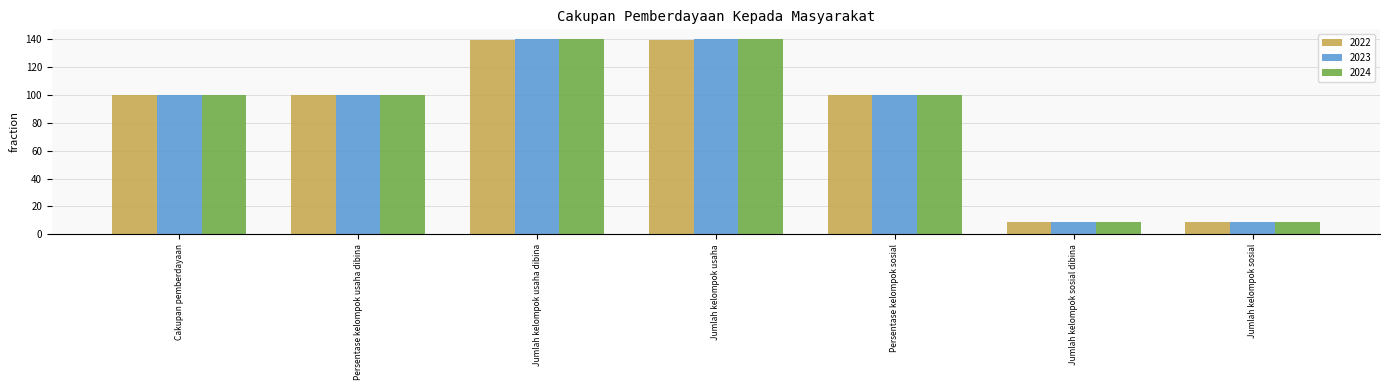

What is the difference between the 2024 values at Persentase kelompok usaha dibina and Jumlah kelompok usaha?

40